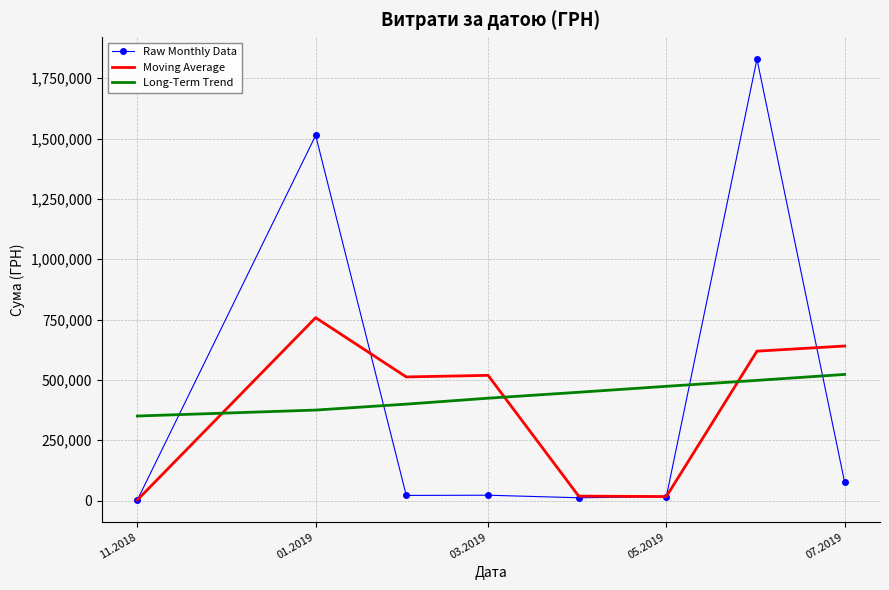

True or false: Raw Monthly Data and Long-Term Trend intersect in this chart.

True